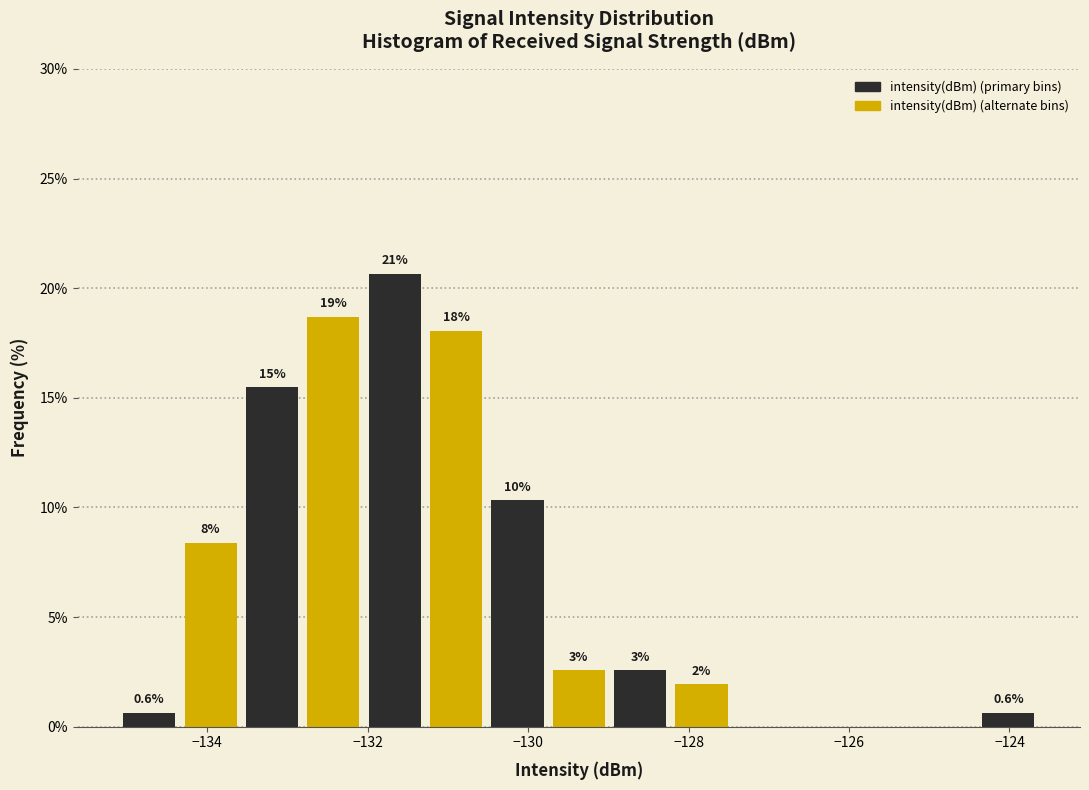

Around what value on the x-axis is the tallest bar? Give the approximate position of its centre, as read against the axis.

-131.6